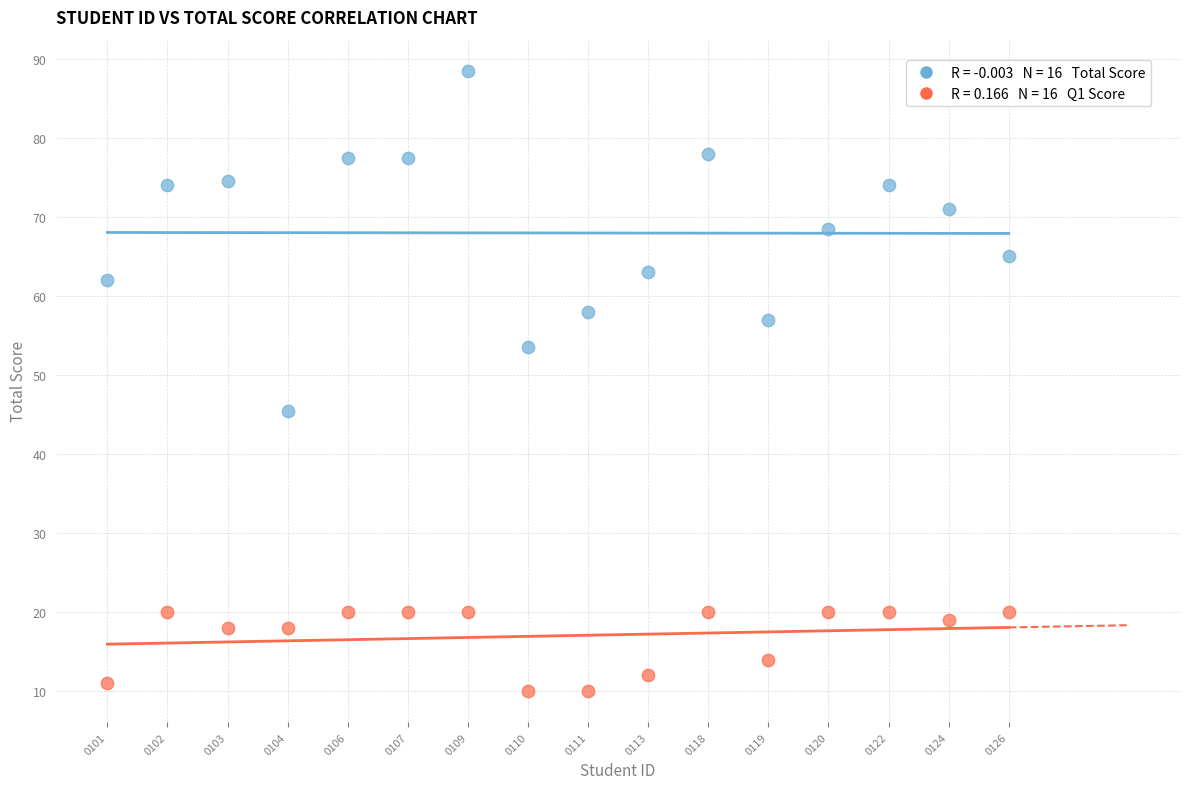

Across all series, what Y value is closest to 49?

45.5